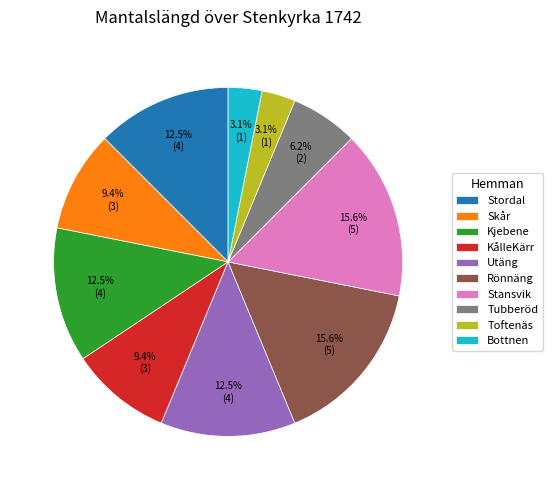

To the nearest percent, what is the difference between the Stansvik and Stordal slice percentages?

3%